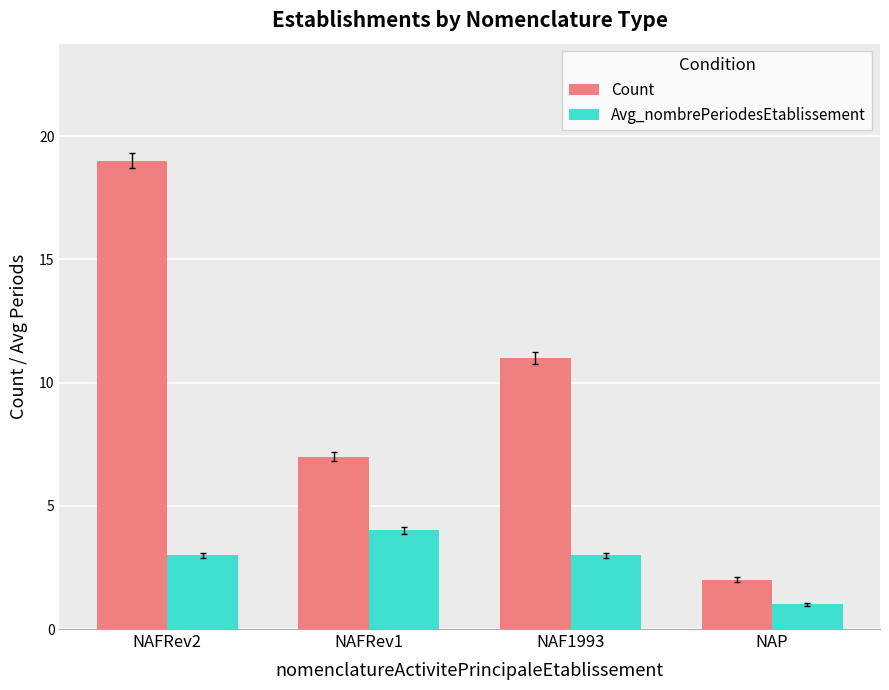

The Avg_nombrePeriodesEtablissement series shows 3 at NAFRev2. True or false?

True